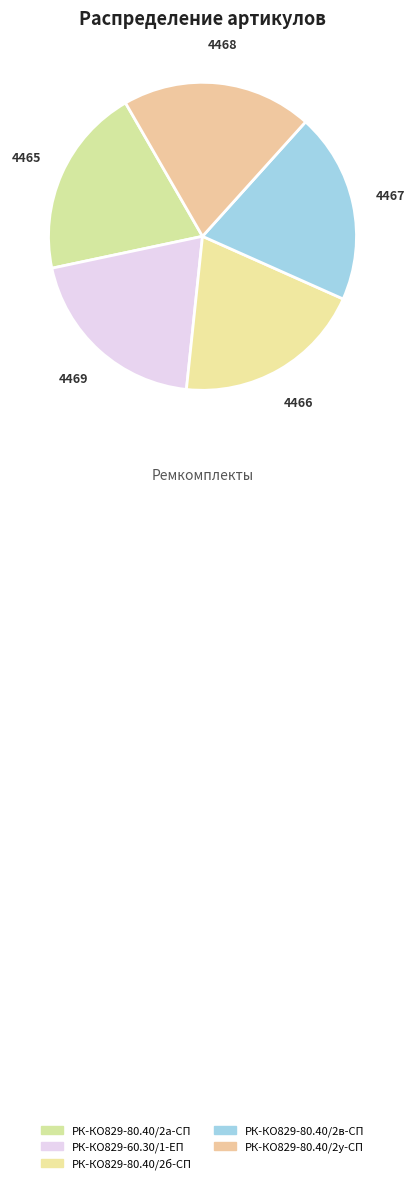

True or false: РК-КО829-80.40/2в-СП accounts for 7% of the total.

False